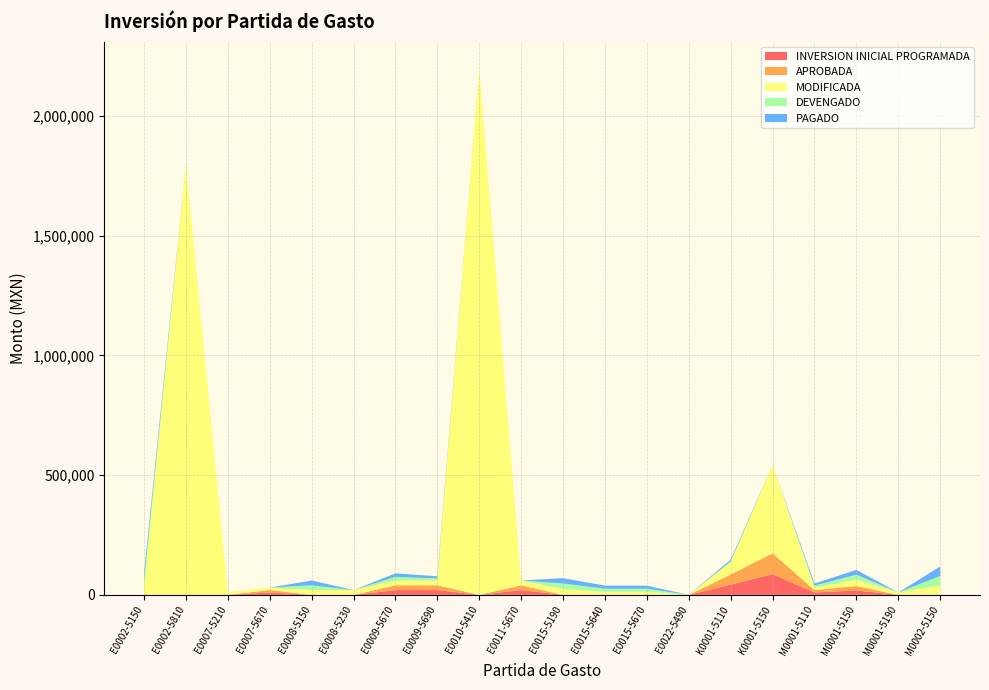

Reading left to right, what are all the values shown in this chart?

INVERSION INICIAL PROGRAMADA: E0002-5150=0.0	E0002-5810=0.0	E0007-5210=0.0	E0007-5670=10150.0	E0008-5150=0.0	E0008-5230=0.0	E0009-5670=20000.0	E0009-5690=20000.0	E0010-5410=0.0	E0011-5670=20000.0	E0015-5190=0.0	E0015-5640=0.0	E0015-5670=0.0	E0022-5490=0.0	K0001-5110=42651.0	K0001-5150=86779.5	M0001-5110=10000.0	M0001-5150=18500.0	M0001-5190=0.0	M0002-5150=0.0
APROBADA: E0002-5150=0.0	E0002-5810=0.0	E0007-5210=0.0	E0007-5670=10150.0	E0008-5150=0.0	E0008-5230=0.0	E0009-5670=20000.0	E0009-5690=20000.0	E0010-5410=0.0	E0011-5670=20000.0	E0015-5190=0.0	E0015-5640=0.0	E0015-5670=0.0	E0022-5490=0.0	K0001-5110=42651.0	K0001-5150=86779.5	M0001-5110=10000.0	M0001-5150=18500.0	M0001-5190=0.0	M0002-5150=0.0
MODIFICADA: E0002-5150=30392.0	E0002-5810=1800000.0	E0007-5210=12000.0	E0007-5670=10150.0	E0008-5150=20000.0	E0008-5230=20000.0	E0009-5670=20000.0	E0009-5690=20000.0	E0010-5410=2200000.0	E0011-5670=20000.0	E0015-5190=25000.0	E0015-5640=12820.3	E0015-5670=12800.0	E0022-5490=0.0	K0001-5110=49151.0	K0001-5150=368953.2	M0001-5110=10000.0	M0001-5150=27000.0	M0001-5190=10000.0	M0002-5150=39498.0
DEVENGADO: E0002-5150=30392.0	E0002-5810=0.0	E0007-5210=0.0	E0007-5670=0.0	E0008-5150=19999.9	E0008-5230=0.0	E0009-5670=14965.0	E0009-5690=8775.0	E0010-5410=0.0	E0011-5670=0.0	E0015-5190=22497.0	E0015-5640=12820.3	E0015-5670=12800.0	E0022-5490=0.0	K0001-5110=6500.0	K0001-5150=0.0	M0001-5110=8700.0	M0001-5150=20200.0	M0001-5190=0.0	M0002-5150=39498.0
PAGADO: E0002-5150=30392.0	E0002-5810=0.0	E0007-5210=0.0	E0007-5670=0.0	E0008-5150=19999.9	E0008-5230=0.0	E0009-5670=14965.0	E0009-5690=8775.0	E0010-5410=0.0	E0011-5670=0.0	E0015-5190=22497.0	E0015-5640=12820.3	E0015-5670=12800.0	E0022-5490=0.0	K0001-5110=6500.0	K0001-5150=0.0	M0001-5110=8700.0	M0001-5150=20200.0	M0001-5190=0.0	M0002-5150=39498.0